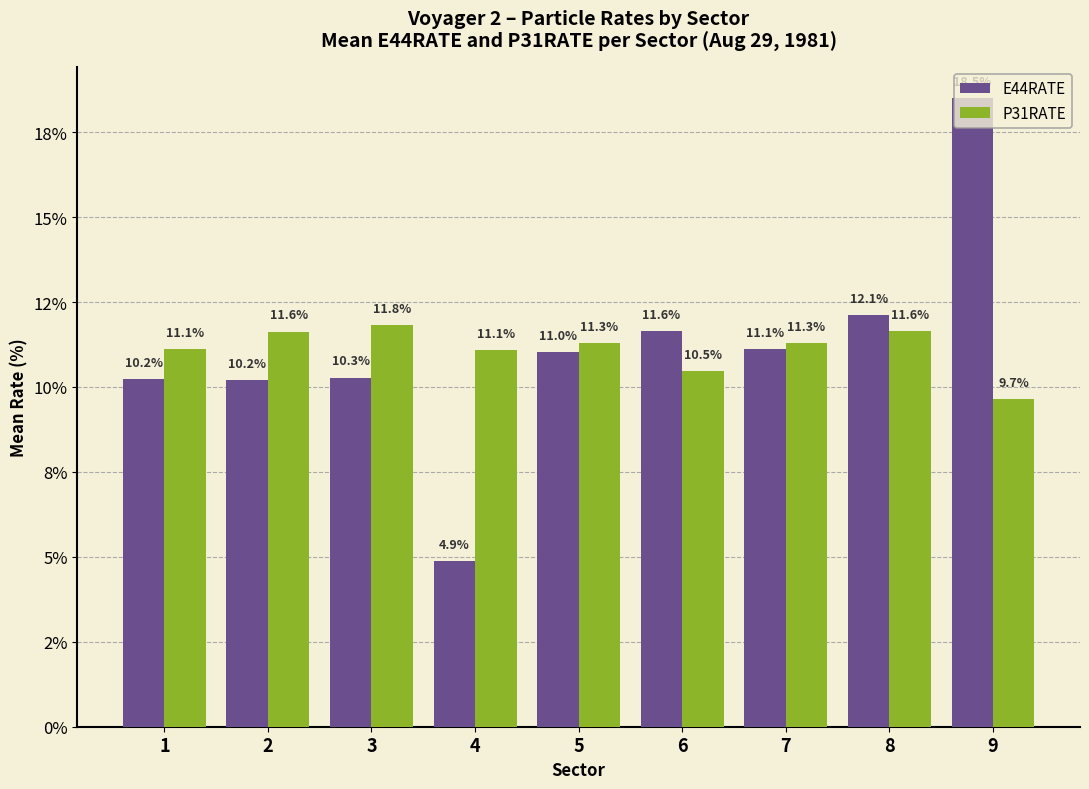

Are the bars horizontal?

No